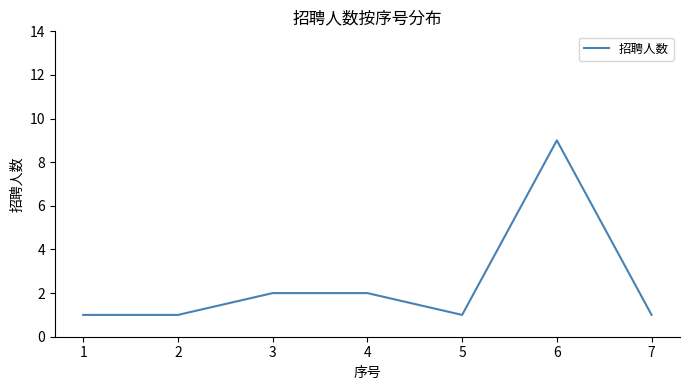

The chart shows a value of 1 at 5. True or false?

True